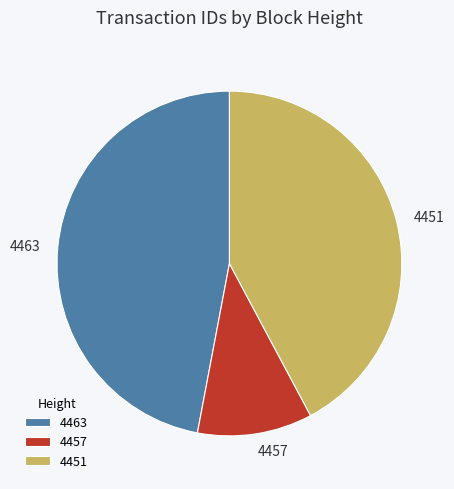

Combined, do 4463 and 4457 account for over 50%?

Yes